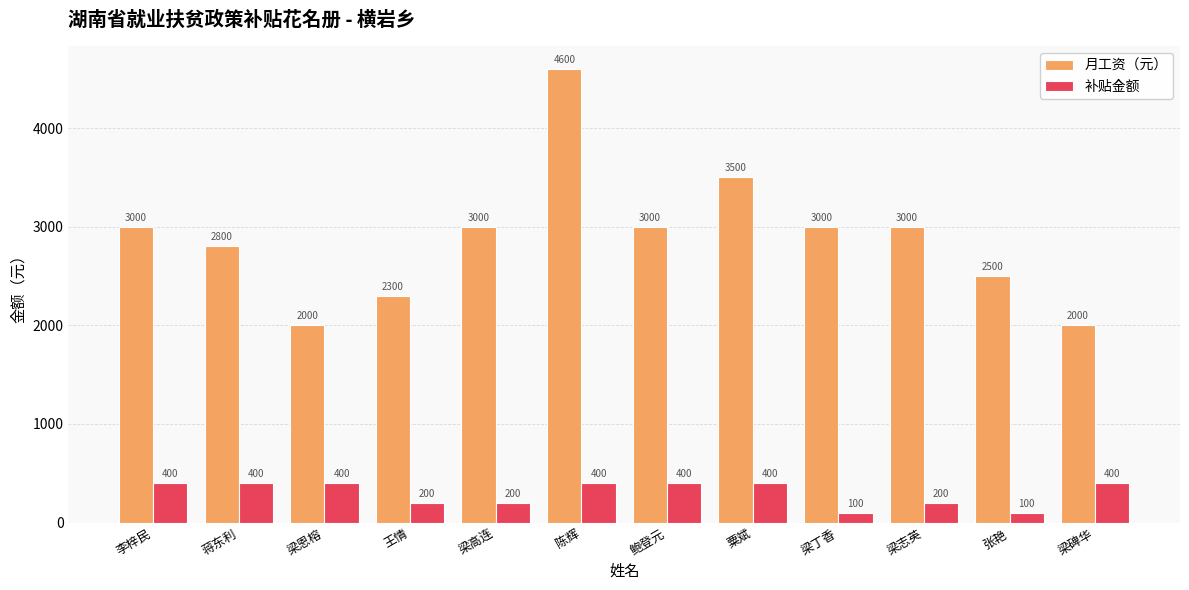

Which series has the largest range (max minus min)?

月工资（元）